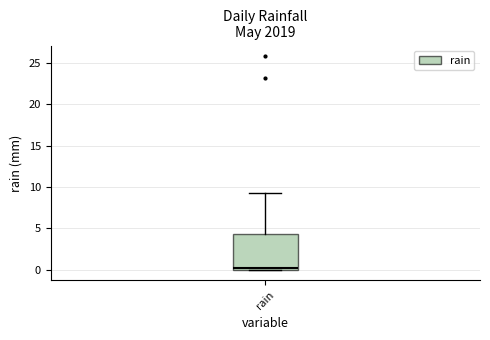

Read this box plot against the y-axis: the position of the median line, the range covered by the box, and the ends of both whiskers. The values are not printed on the chart, so give them approximately, as read against the axis.

median 0.0 (just above the box's lower edge), box 0.0 to 4.5, whiskers 0.0 to 9.0